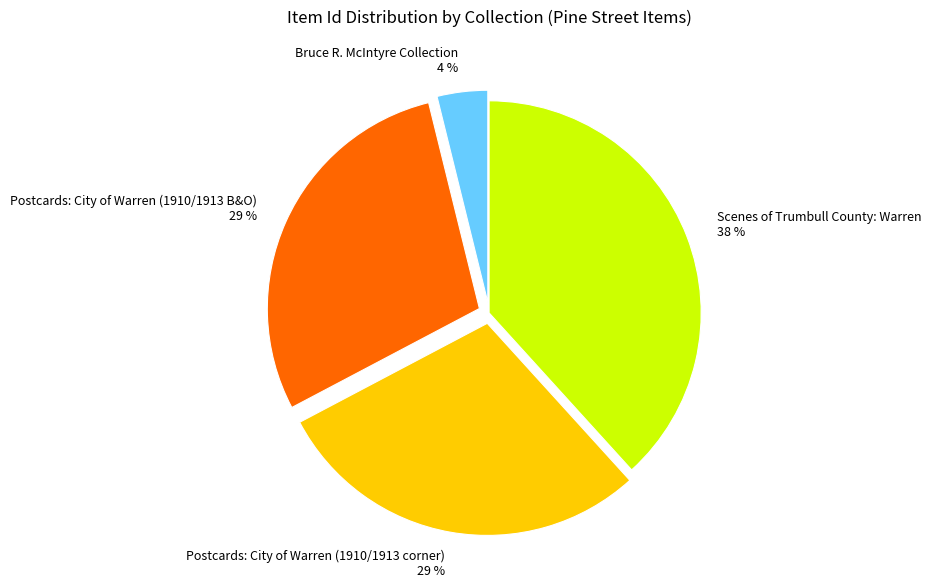

What is the ratio of the value at Postcards: City of Warren (1910/1913 B&O) to the value at Scenes of Trumbull County: Warren?

0.8